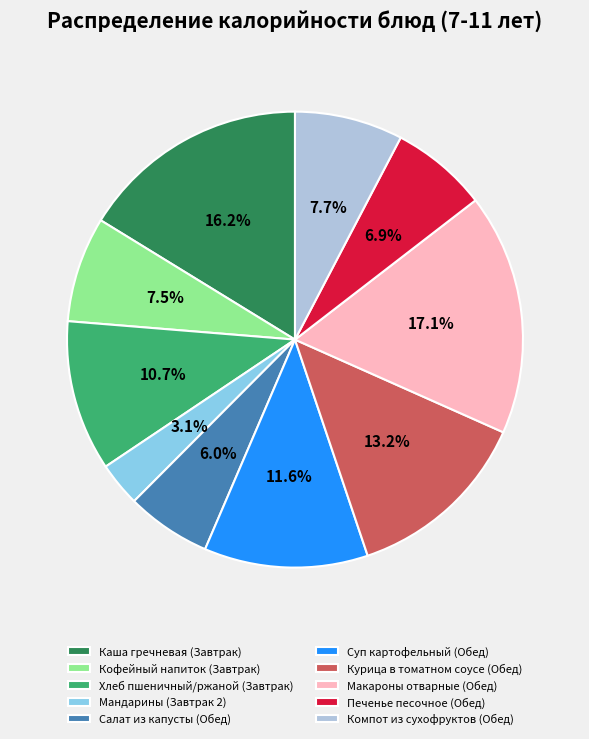

What percentage do Каша гречневая (Завтрак) and Хлеб пшеничный/ржаной (Завтрак) together represent?

26.9%